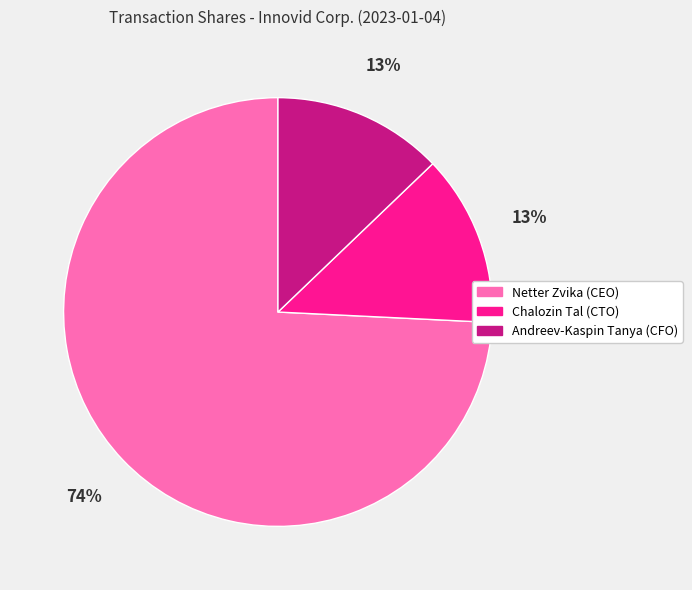

Do Andreev-Kaspin Tanya (CFO) and Chalozin Tal (CTO) together represent more than half of the pie?

No